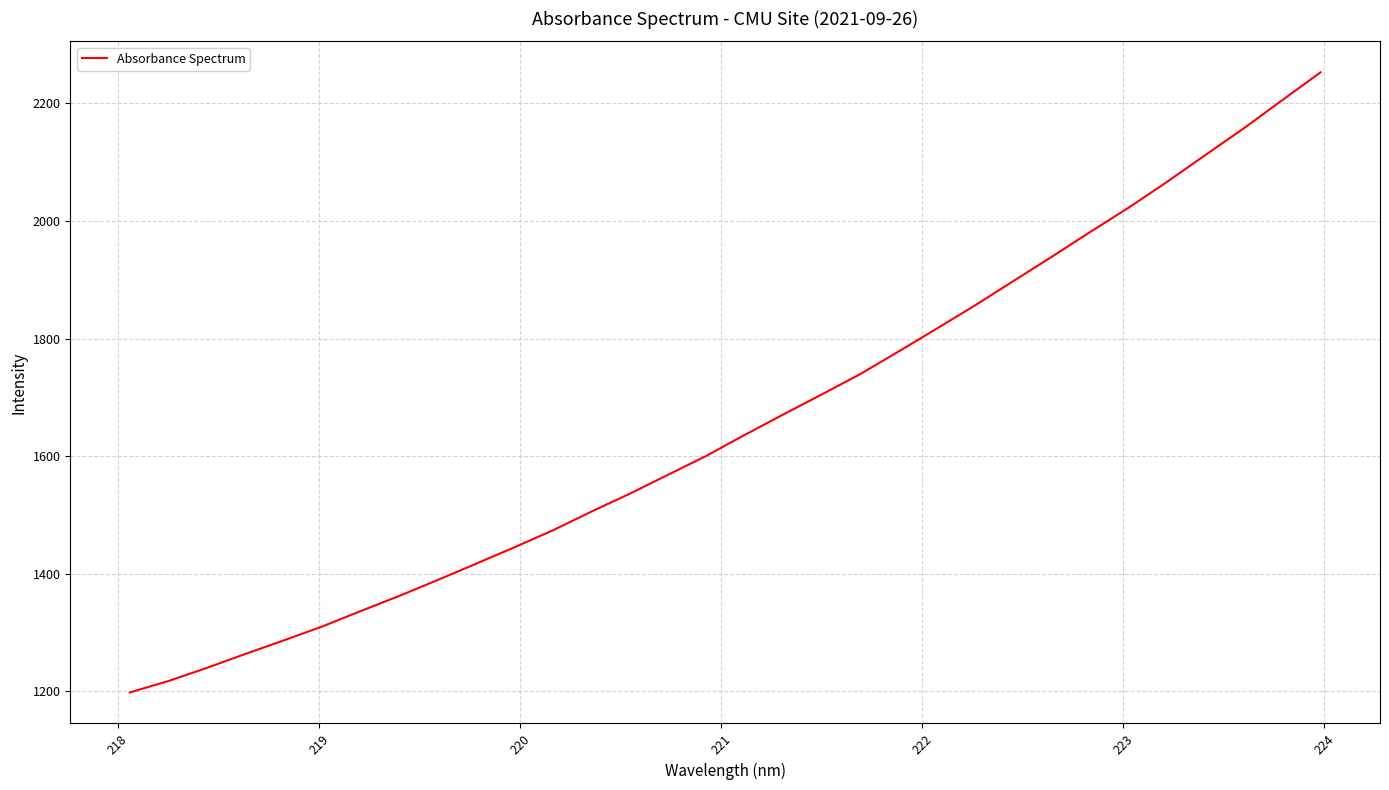

What is the average value?

1655.7